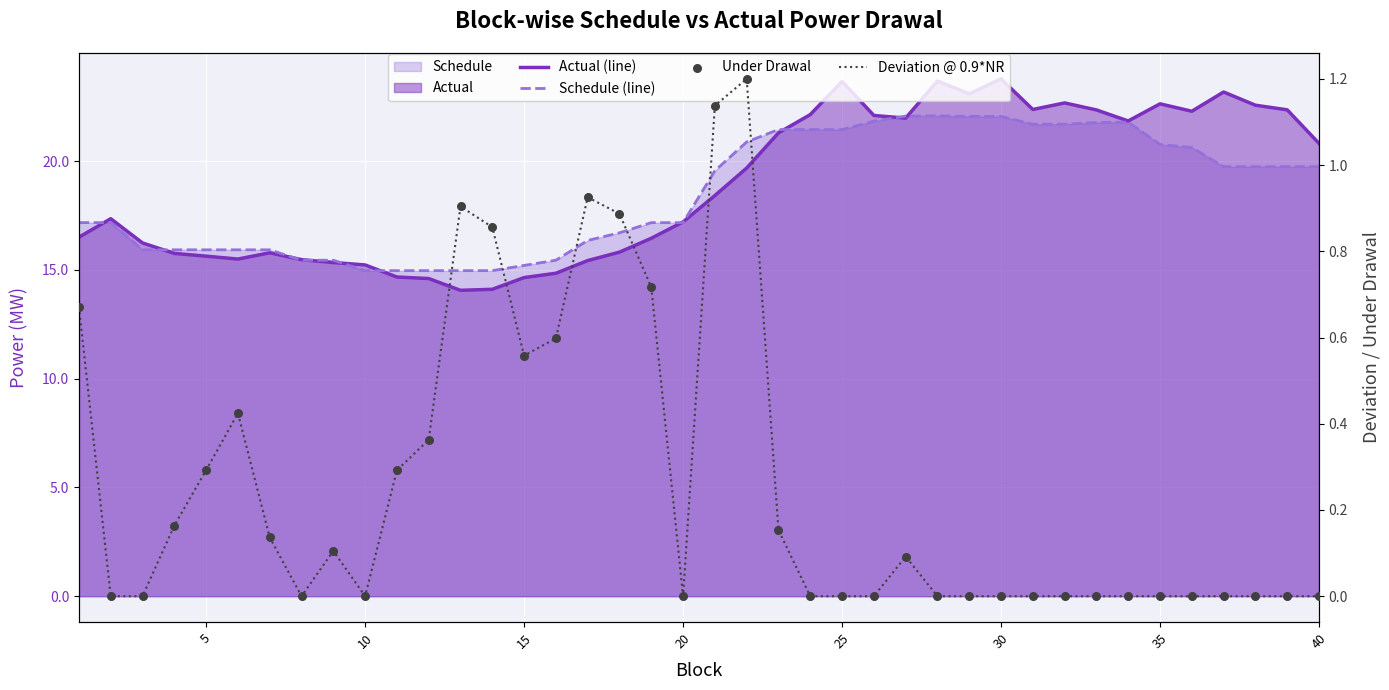

Which series contains the lowest Y value?

Deviation @ 0.9*NR